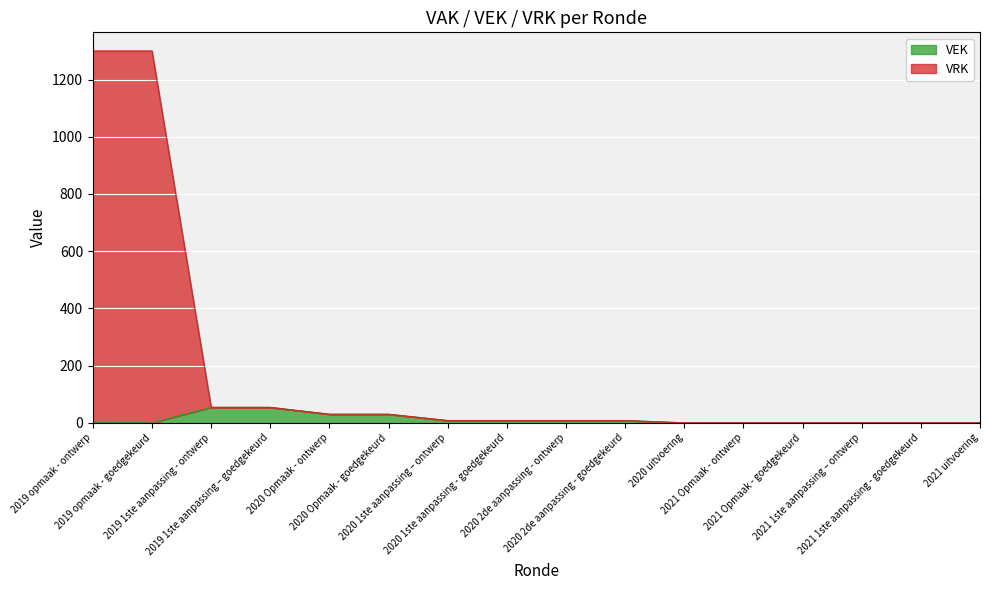

True or false: VRK and VEK cross at least once.

False